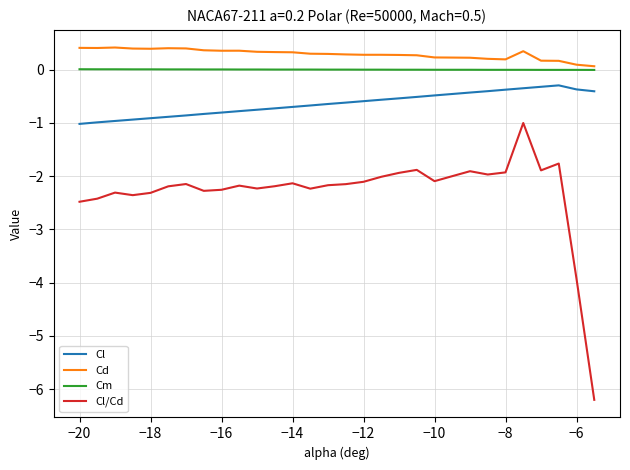

Rank the series by their maximum value, from highest to lowest.

Cd, Cm, Cl, Cl/Cd